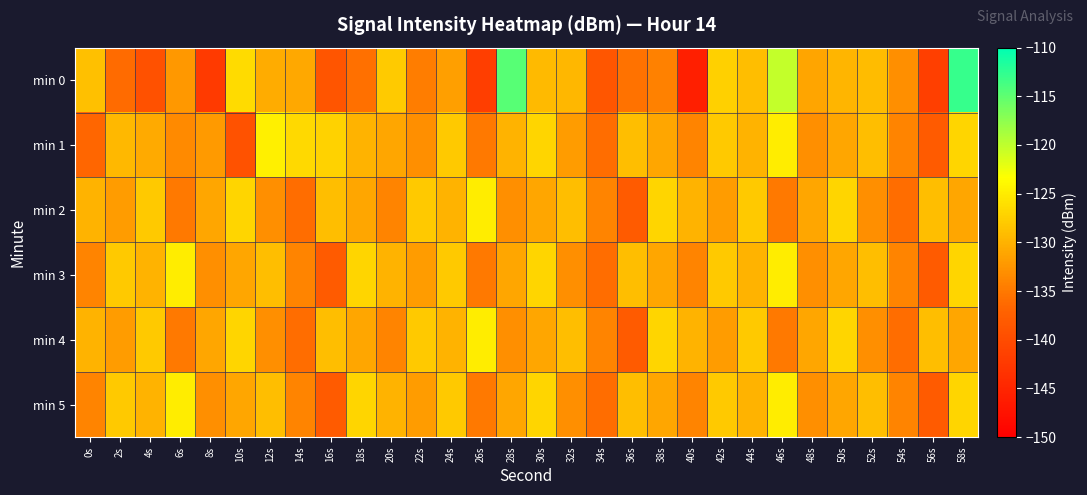

How many distinct data groups are displayed?

6